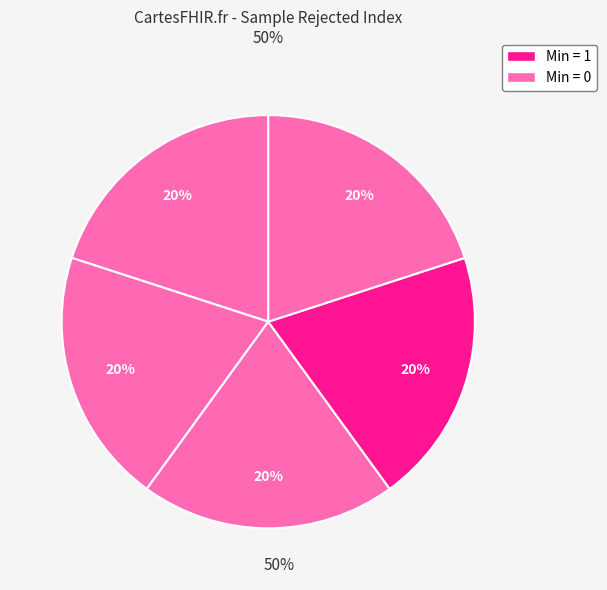

How many slices are in this pie chart?

5